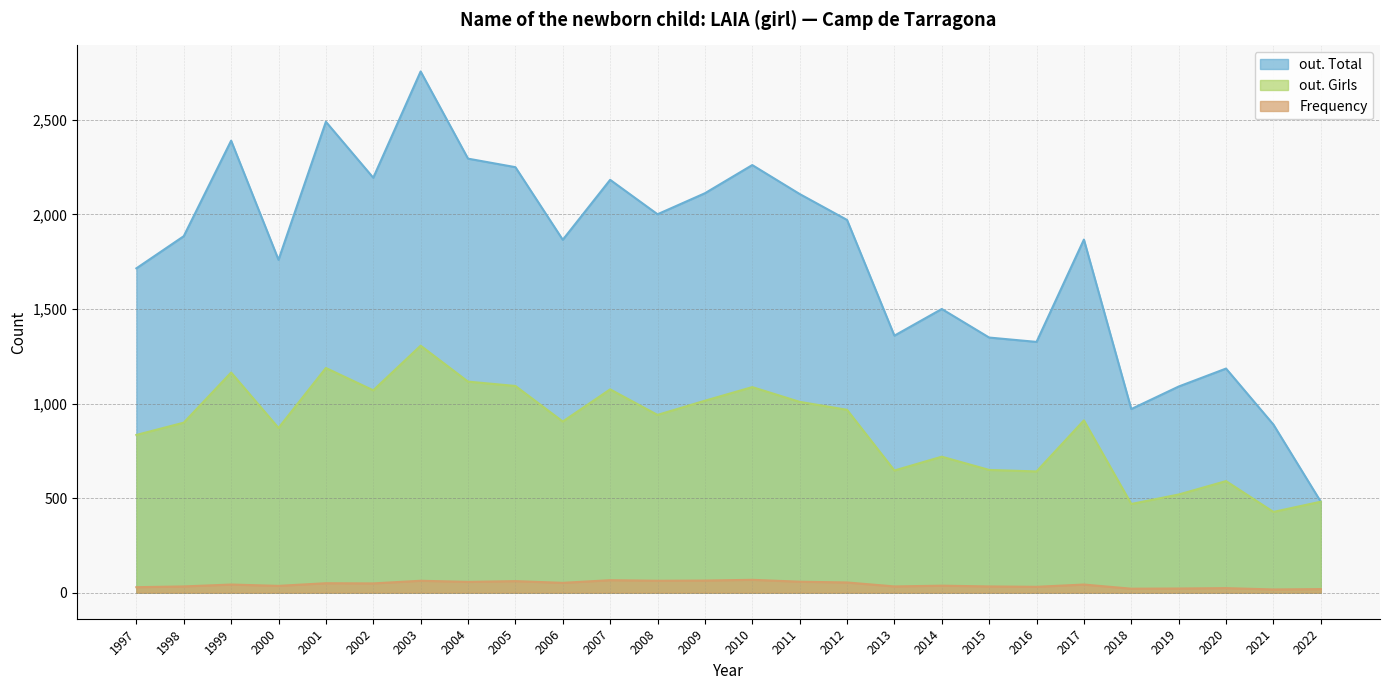

What is the value of the out. Girls point at the 15th from the left?

1009